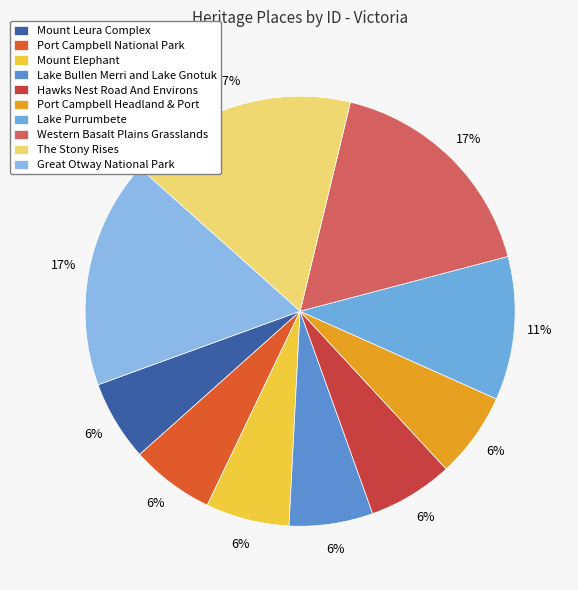

To the nearest percent, what is the average slice percentage?

10%